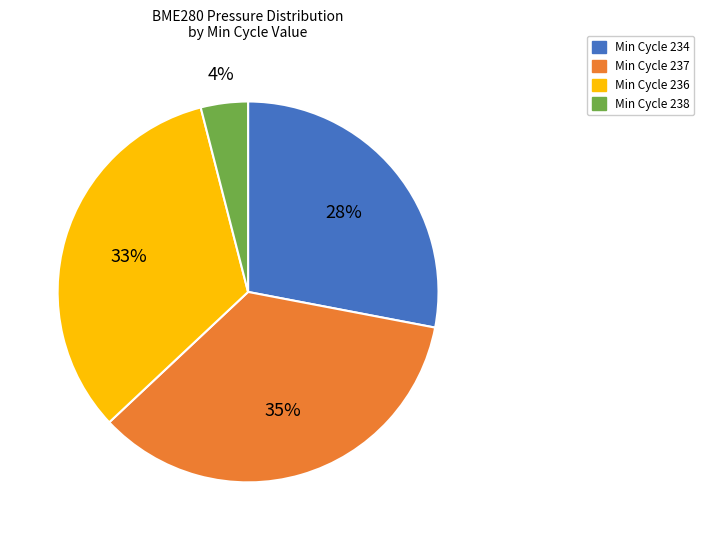

Does any single category account for the majority?

No